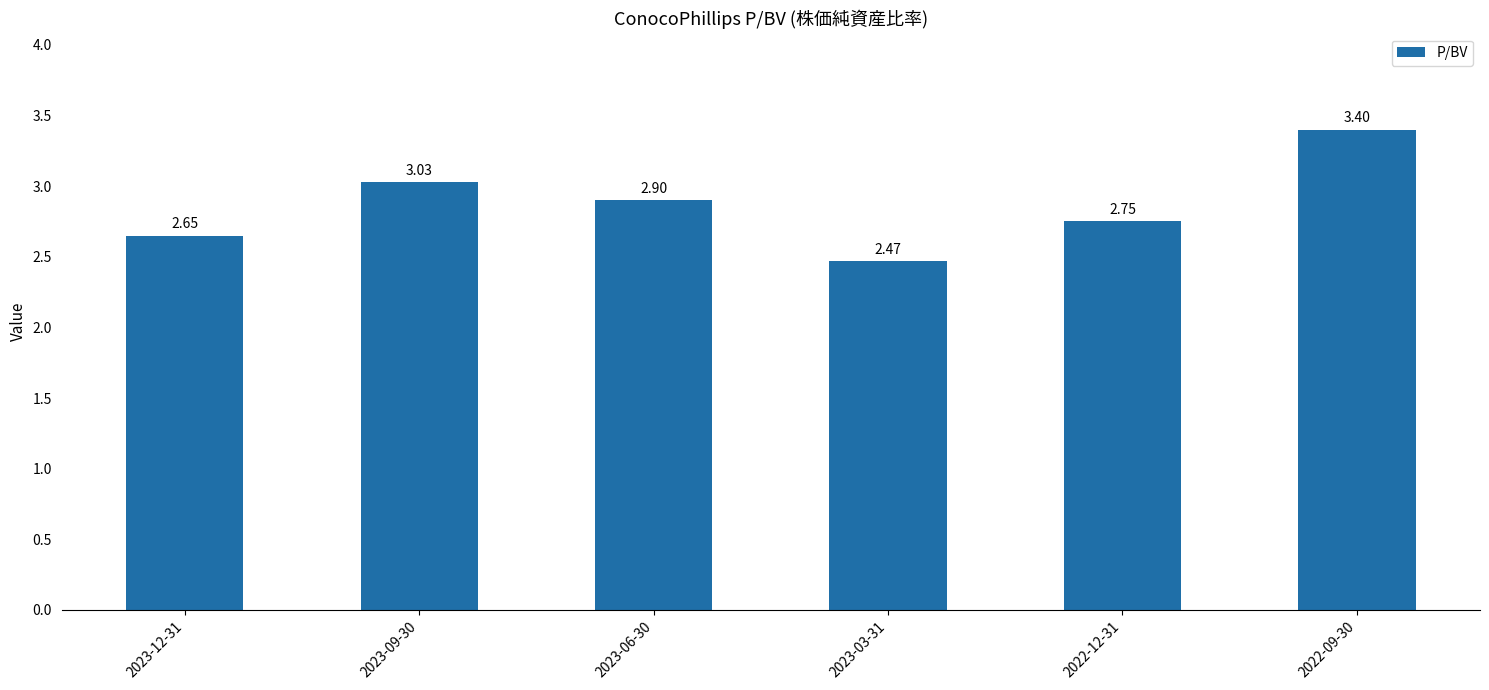

What position from the left is 2023-06-30?

3